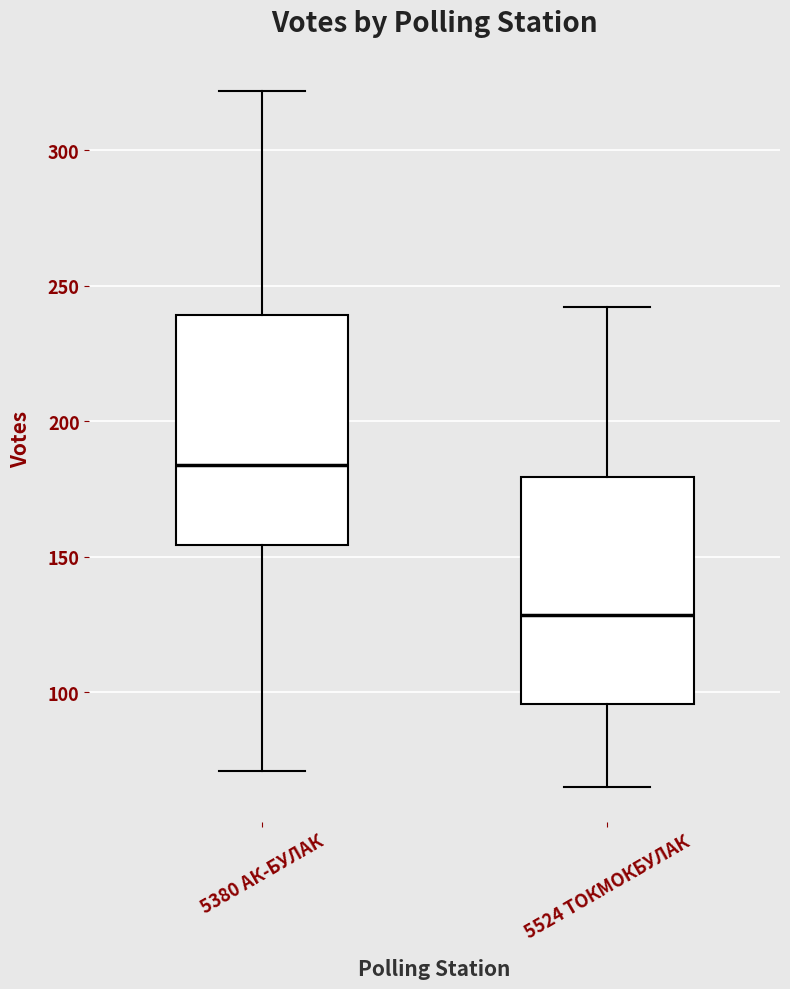

Where does the upper whisker of the box for 5524 ТОКМОКБУЛАК end on the y-axis? The values are not printed on the chart, so give them approximately, as read against the axis.

240